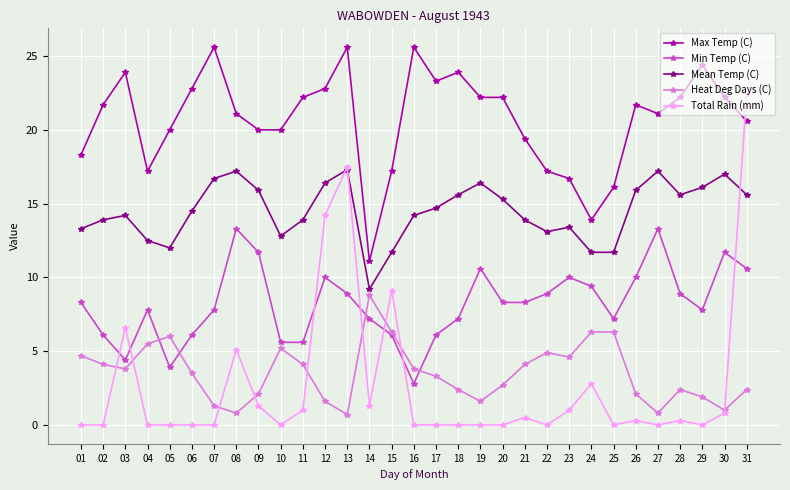

What are all the series names shown in the legend?

Max Temp (C), Min Temp (C), Mean Temp (C), Heat Deg Days (C), Total Rain (mm)